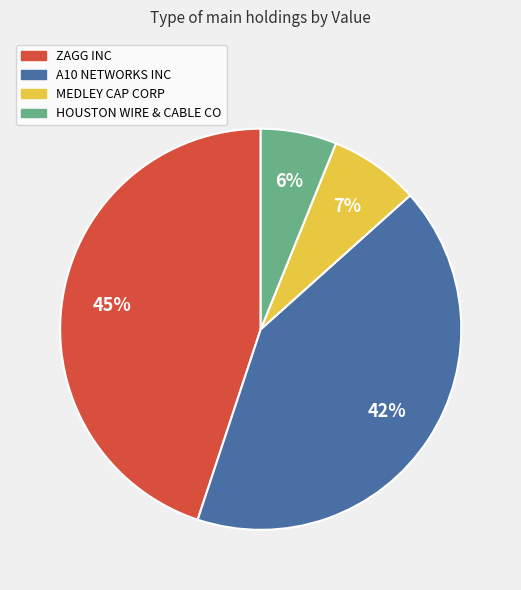

Is it true that MEDLEY CAP CORP is 1% of the pie?

False